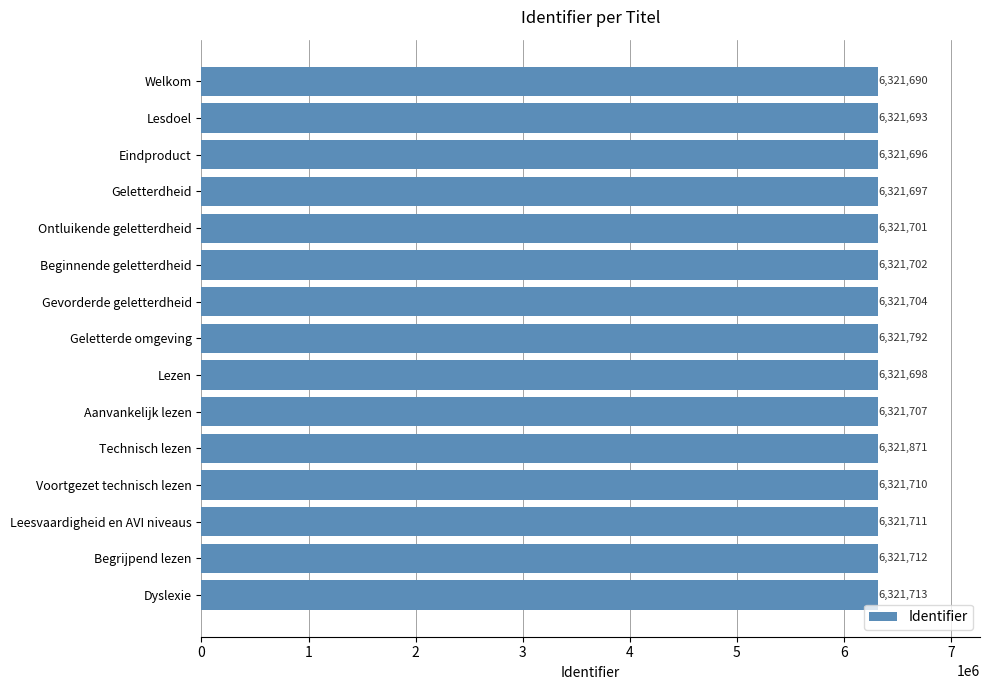

What is the difference between the maximum and minimum values?

181